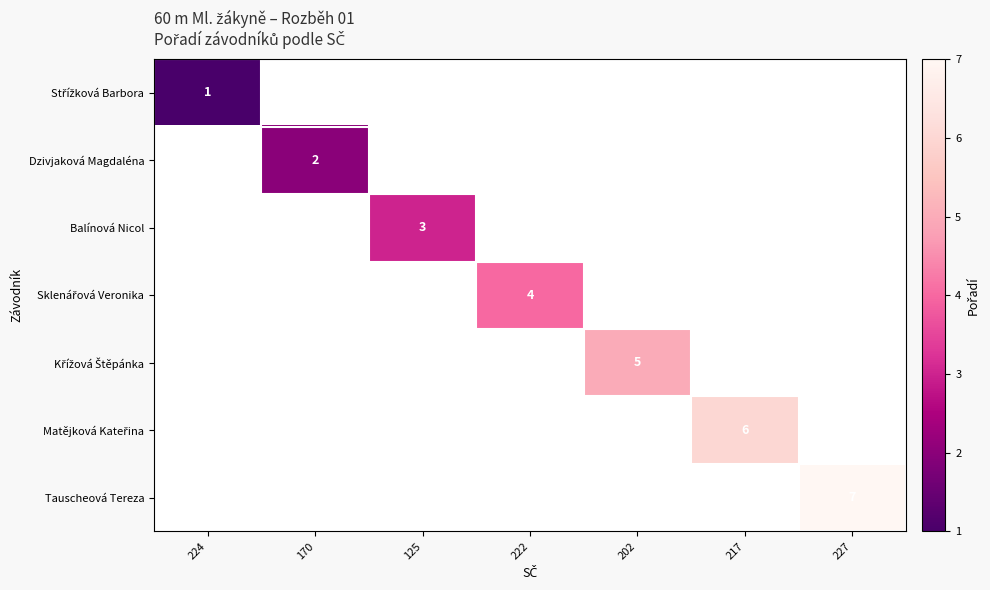

At how many categories does at least one series exceed 4?

3